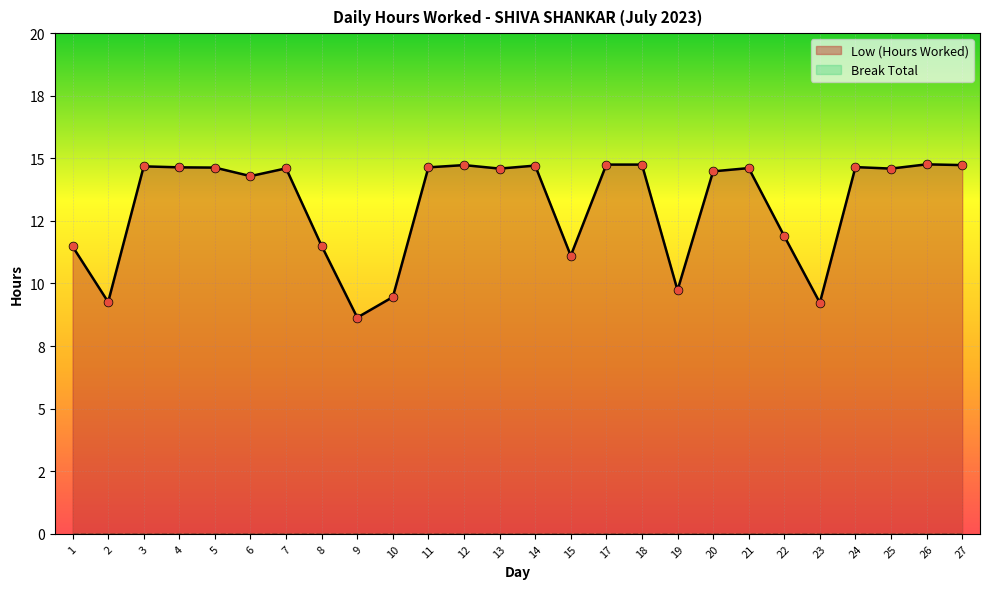

Which has a higher value, 6 or 27?

27